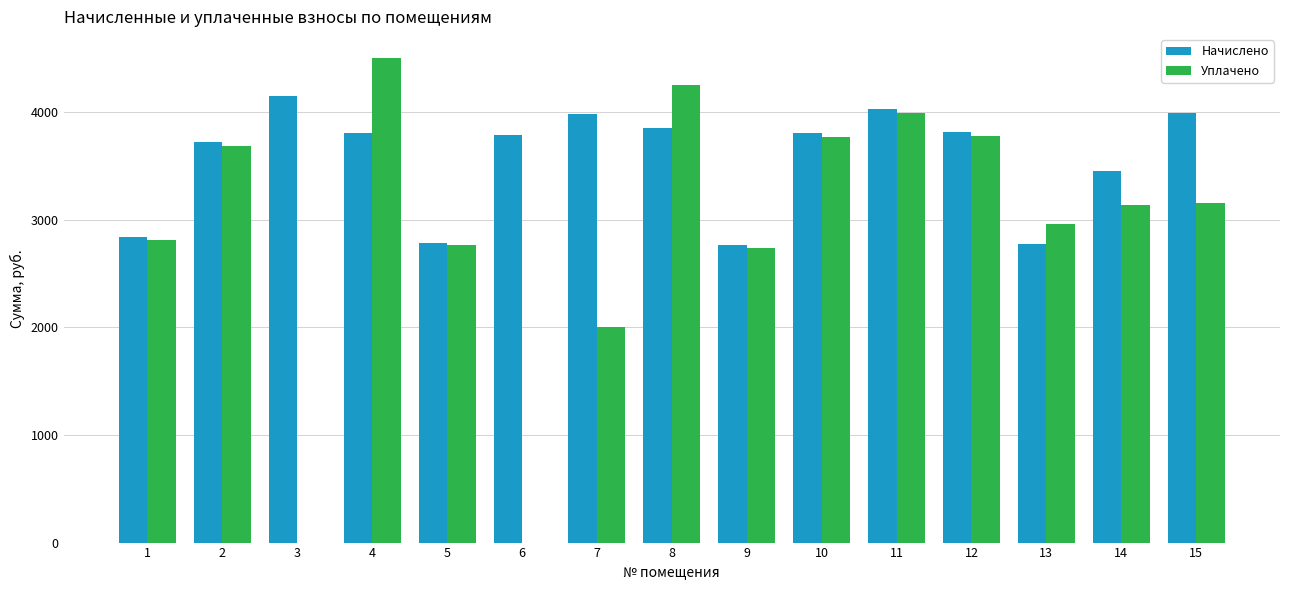

What is the sum of the Уплачено values at 1 and 14?

5946.9